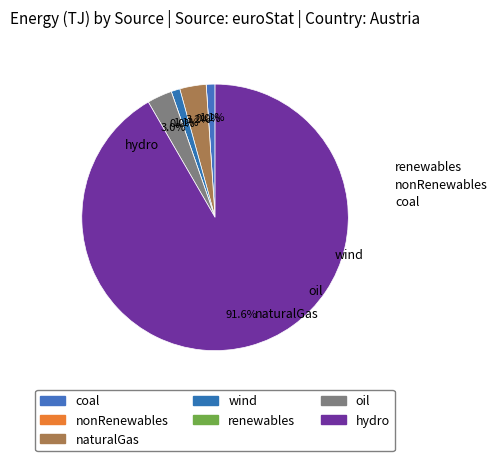

Count the number of slices in the pie.

7